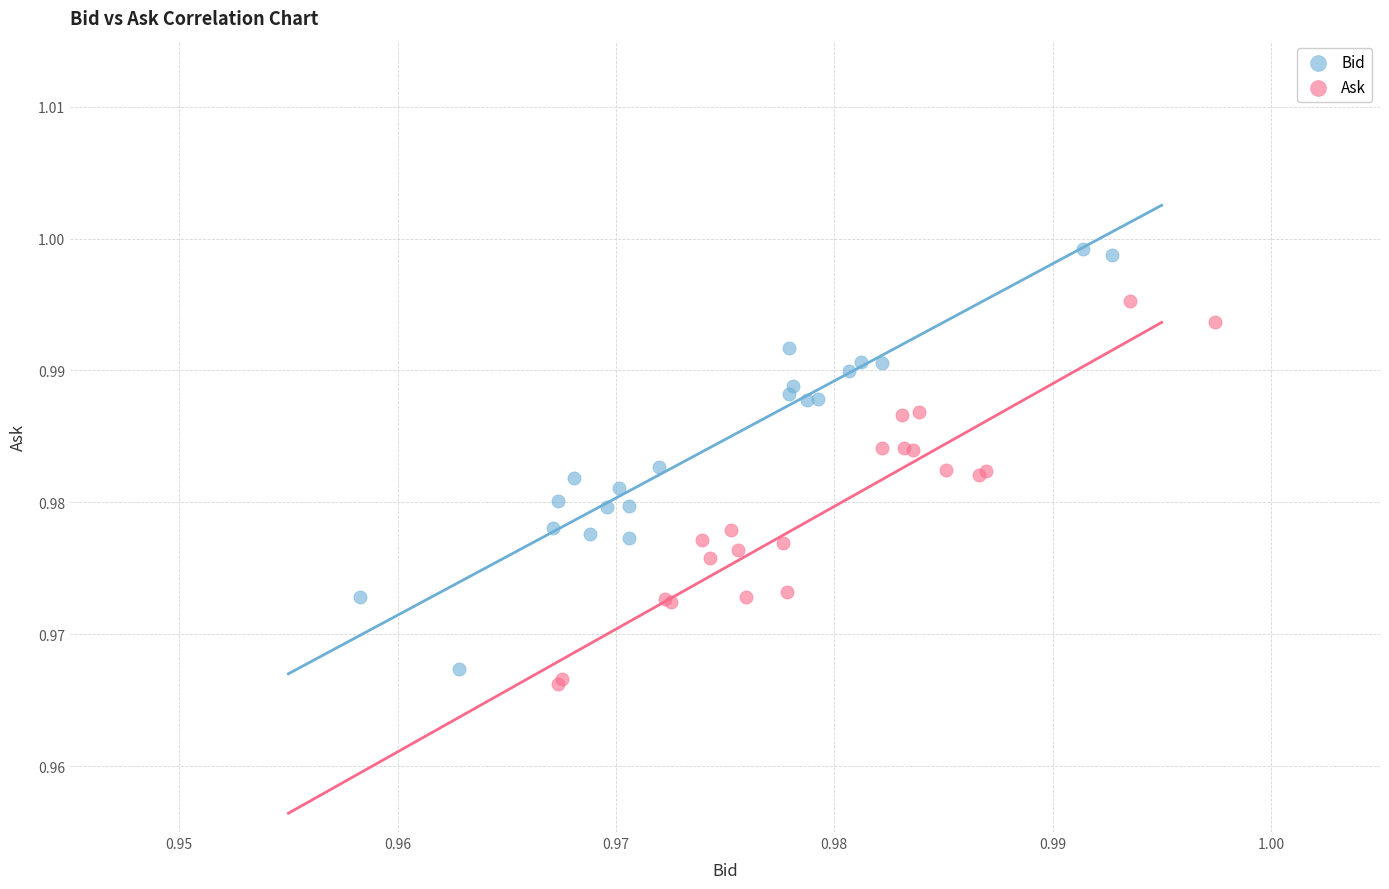

Which series has the largest Y range (max minus min)?

Bid